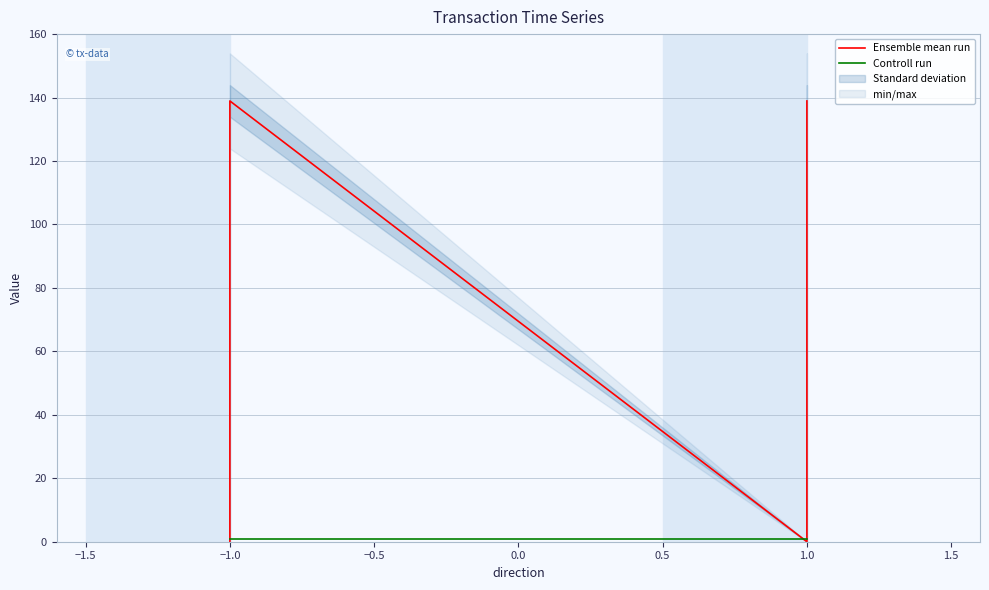

How many data points does each series have?

4